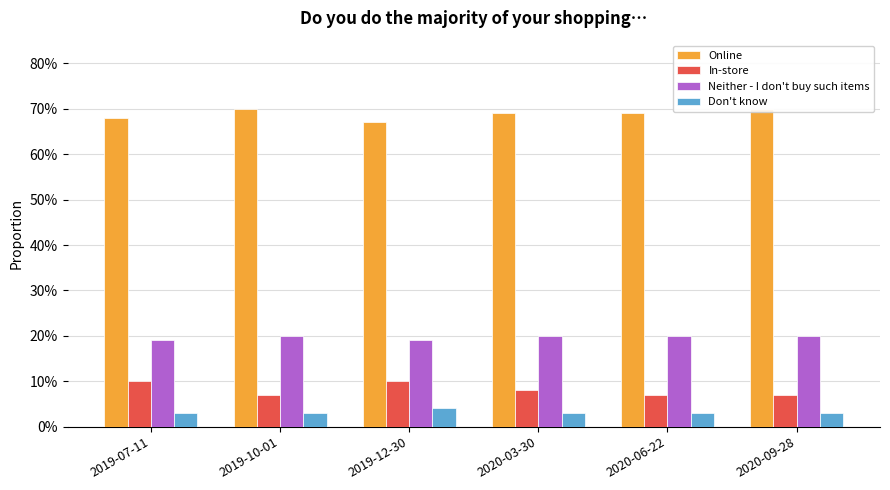

What is the label of the 5th bar from the right?

2019-10-01